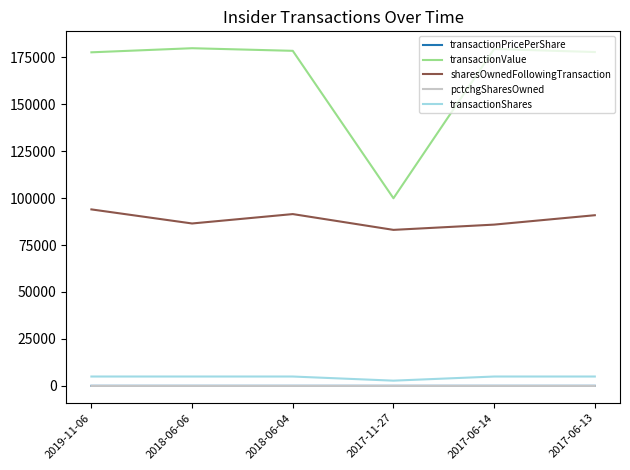

True or false: sharesOwnedFollowingTransaction and transactionShares cross at least once.

False